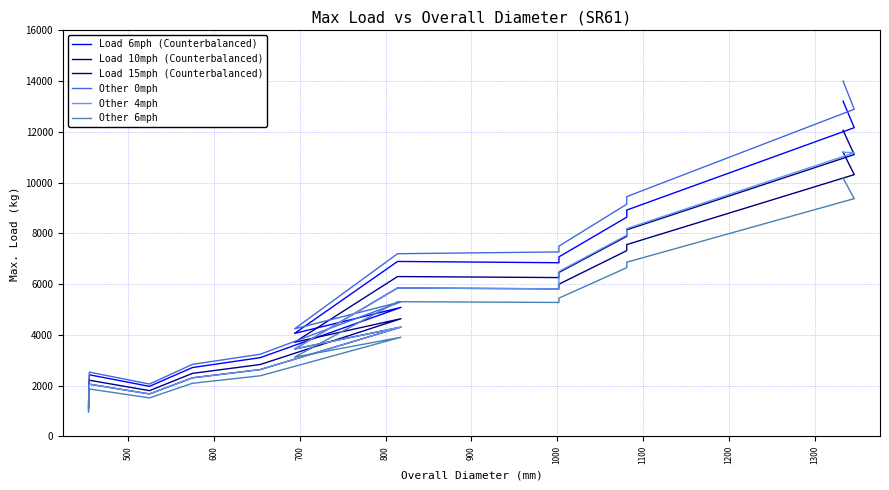

True or false: Load 15mph (Counterbalanced) and Load 10mph (Counterbalanced) intersect in this chart.

False